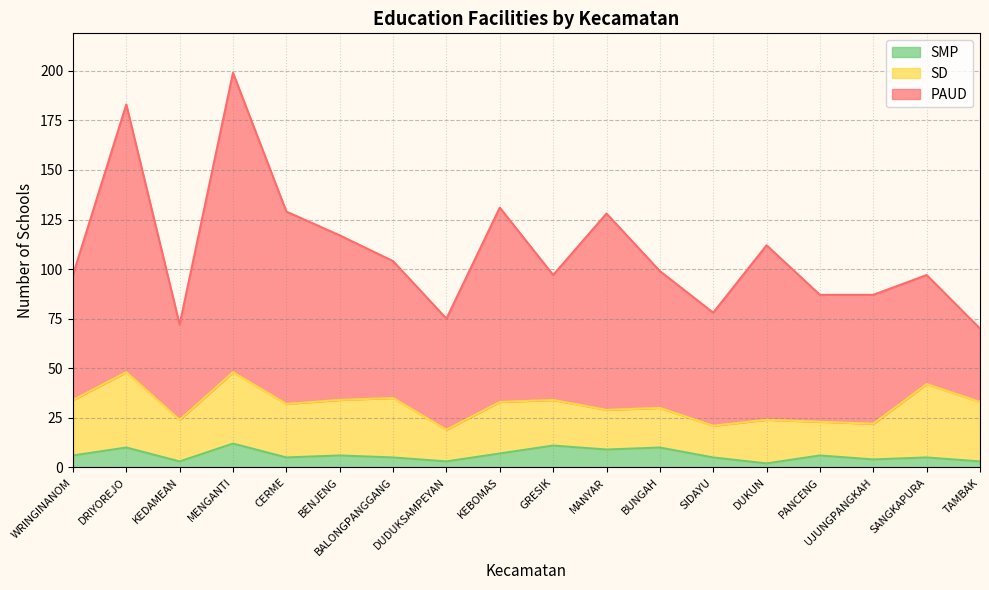

What is the total value across all series at MENGANTI?

199